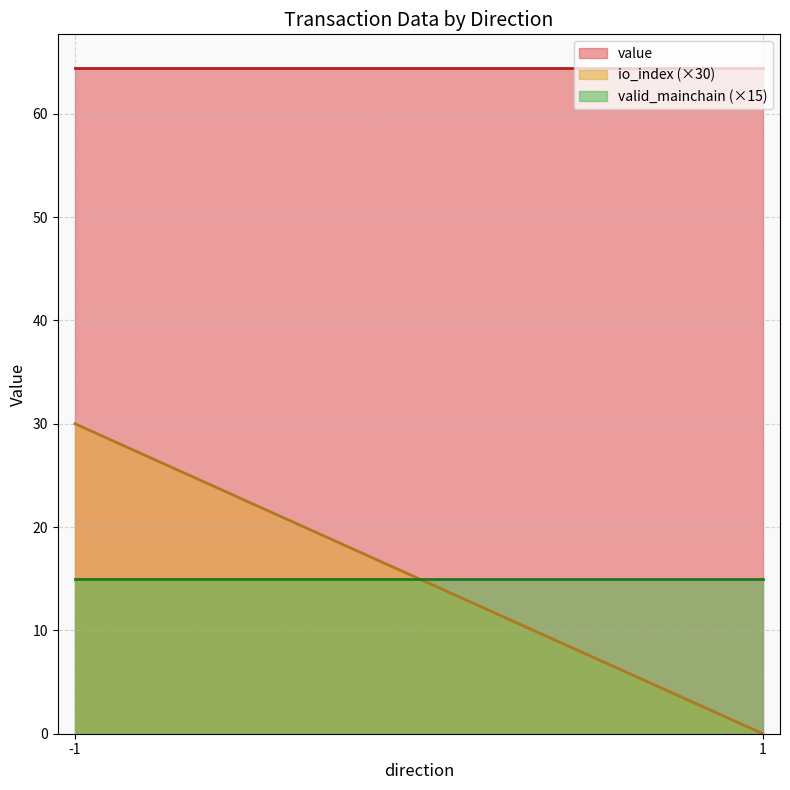

True or false: valid_mainchain and value cross at least once.

False